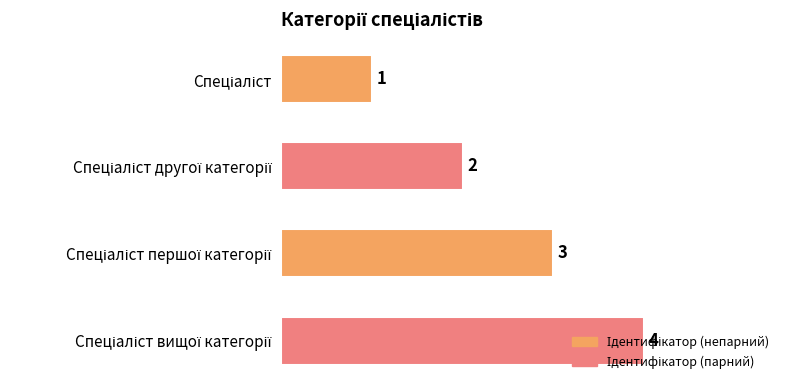

How many values are between 2 and 4?

3